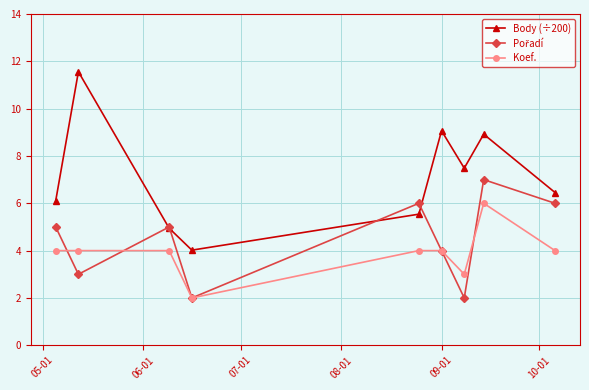

Which series has the largest range (max minus min)?

Body (÷200)